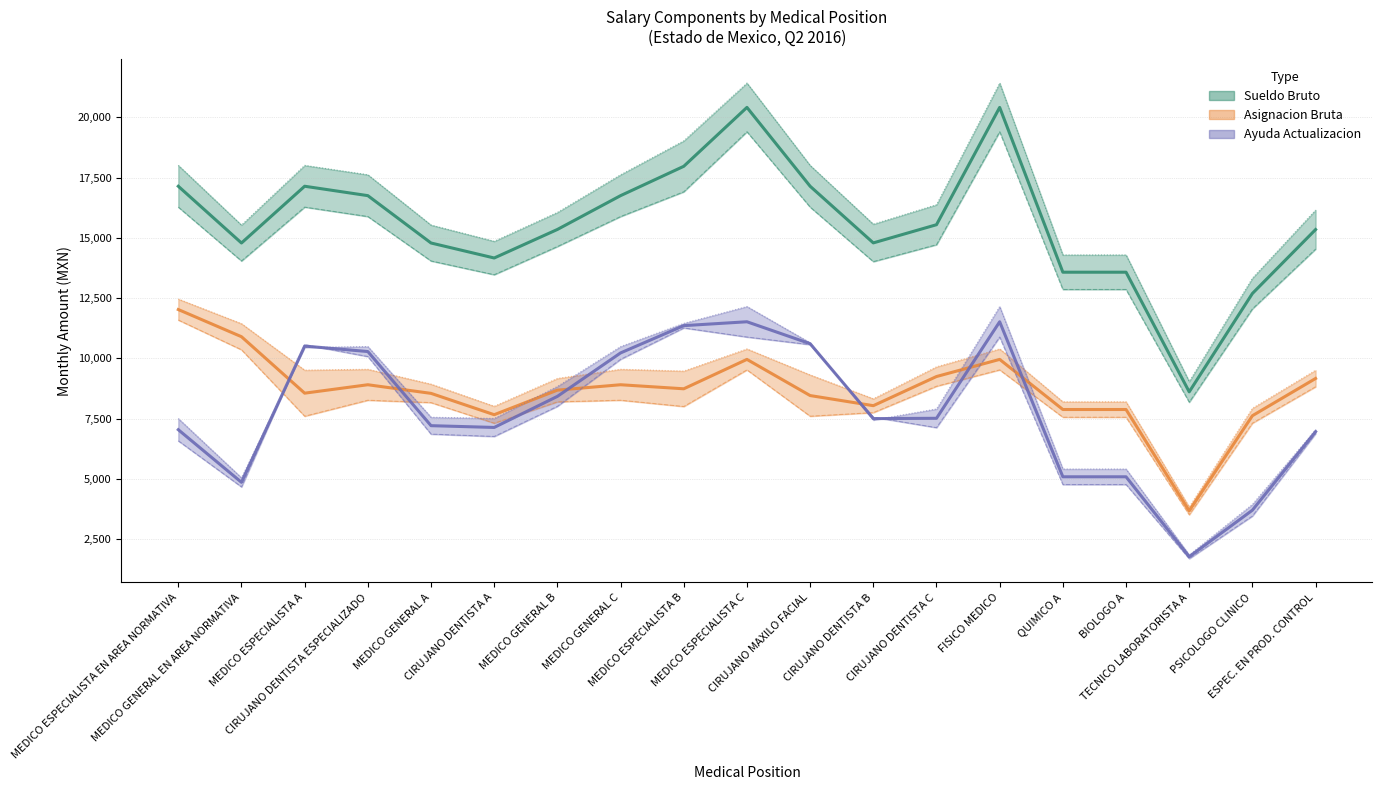

Rank the categories by Asignacion Zona III value from lowest to highest.

TECNICO LABORATORISTA A, PSICOLOGO CLINICO, CIRUJANO DENTISTA A, QUIMICO A, BIOLOGO A, CIRUJANO DENTISTA B, MEDICO GENERAL A, MEDICO GENERAL B, CIRUJANO MAXILO FACIAL, MEDICO ESPECIALISTA B, ESPEC. EN PROD. CONTROL, MEDICO ESPECIALISTA A, CIRUJANO DENTISTA ESPECIALIZADO, MEDICO GENERAL C, CIRUJANO DENTISTA C, MEDICO ESPECIALISTA C, FISICO MEDICO, MEDICO GENERAL EN AREA NORMATIVA, MEDICO ESPECIALISTA EN AREA NORMATIVA